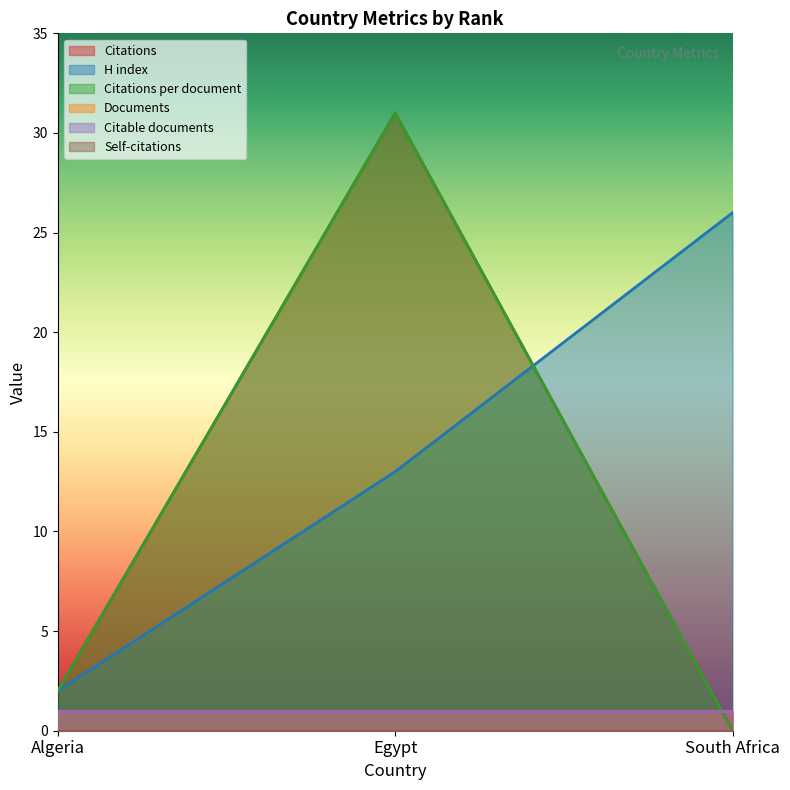

What is the label of the 3rd point from the right?

Algeria